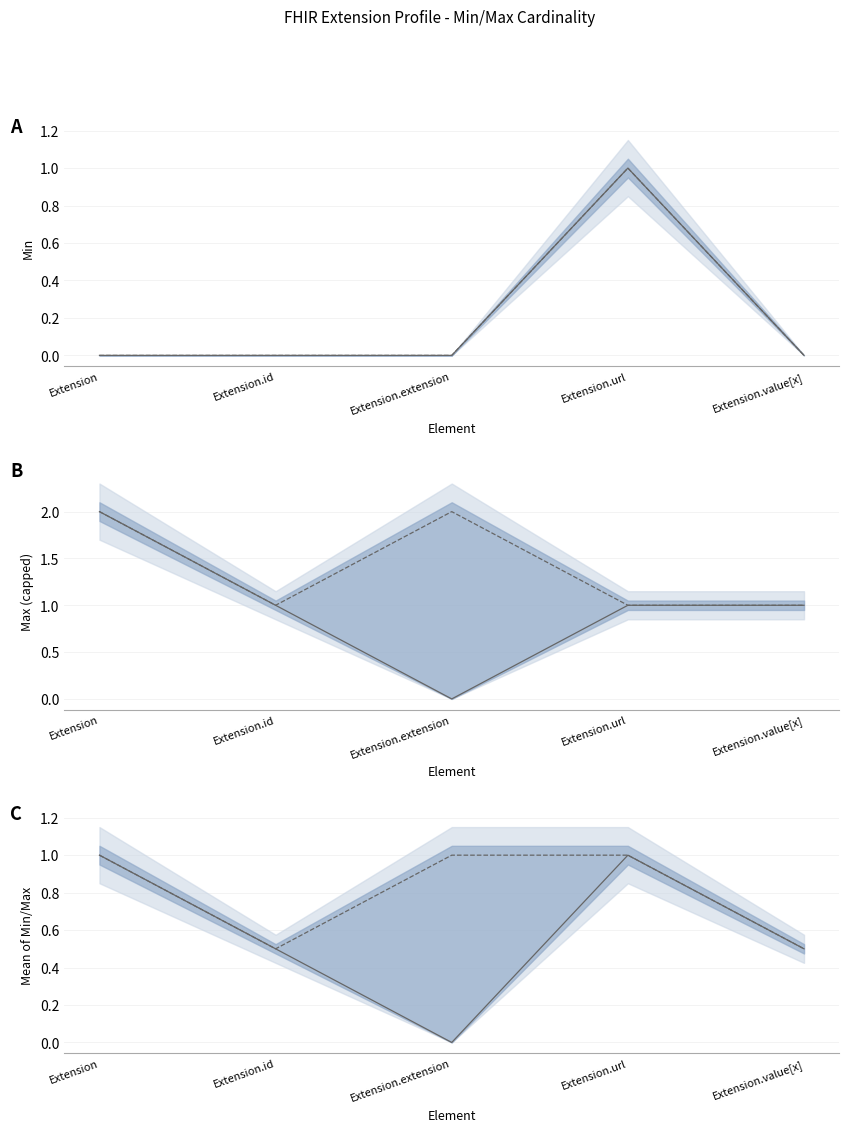

Which series changed the most between Extension and Extension.id?

Max (capped) (Min/BaseMin)